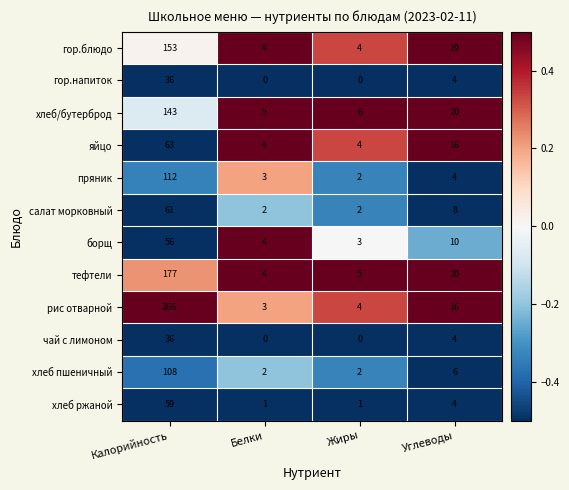

Read the хлеб/бутерброд value at Калорийность.

143